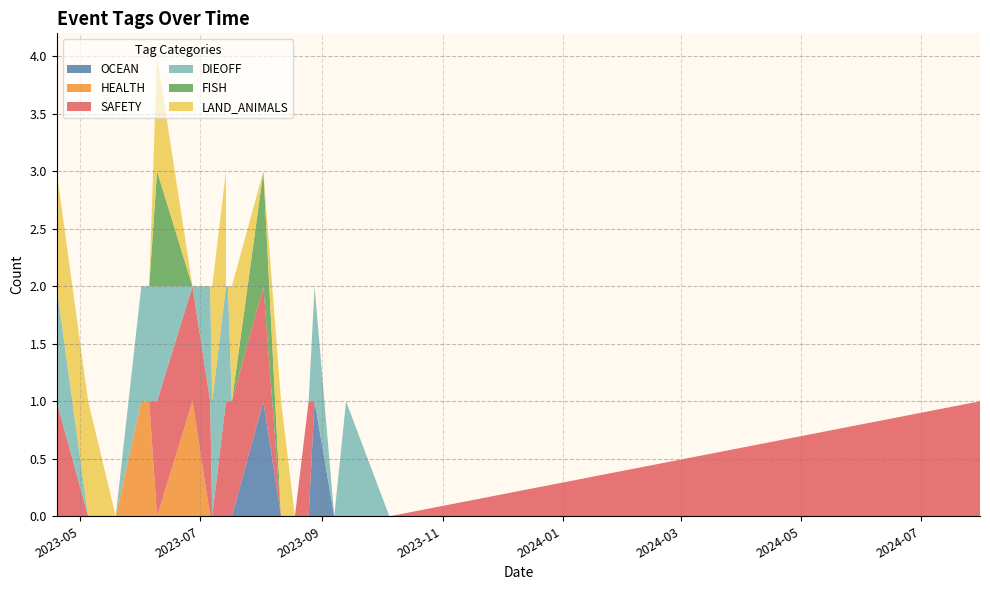

Reading left to right, transcribe all the data shown in this chart.

OCEAN: 2023-04-19=0	2023-05-05=0	2023-05-19=0	2023-06-01=0	2023-06-05=0	2023-06-09=0	2023-06-27=0	2023-07-06=0	2023-07-06=0	2023-07-07=0	2023-07-14=0	2023-07-14=0	2023-07-15=0	2023-07-17=0	2023-08-02=1	2023-08-11=0	2023-08-18=0	2023-08-25=0	2023-08-28=1	2023-09-07=0	2023-09-13=0	2023-10-05=0	2024-07-31=0
HEALTH: 2023-04-19=0	2023-05-05=0	2023-05-19=0	2023-06-01=1	2023-06-05=1	2023-06-09=0	2023-06-27=1	2023-07-06=0	2023-07-06=0	2023-07-07=0	2023-07-14=0	2023-07-14=0	2023-07-15=0	2023-07-17=0	2023-08-02=0	2023-08-11=0	2023-08-18=0	2023-08-25=0	2023-08-28=0	2023-09-07=0	2023-09-13=0	2023-10-05=0	2024-07-31=0
SAFETY: 2023-04-19=1	2023-05-05=0	2023-05-19=0	2023-06-01=0	2023-06-05=0	2023-06-09=1	2023-06-27=1	2023-07-06=1	2023-07-06=1	2023-07-07=0	2023-07-14=1	2023-07-14=1	2023-07-15=1	2023-07-17=1	2023-08-02=1	2023-08-11=0	2023-08-18=0	2023-08-25=1	2023-08-28=0	2023-09-07=0	2023-09-13=0	2023-10-05=0	2024-07-31=1
DIEOFF: 2023-04-19=1	2023-05-05=0	2023-05-19=0	2023-06-01=1	2023-06-05=1	2023-06-09=1	2023-06-27=0	2023-07-06=1	2023-07-06=1	2023-07-07=1	2023-07-14=1	2023-07-14=1	2023-07-15=1	2023-07-17=0	2023-08-02=0	2023-08-11=0	2023-08-18=0	2023-08-25=0	2023-08-28=1	2023-09-07=0	2023-09-13=1	2023-10-05=0	2024-07-31=0
FISH: 2023-04-19=0	2023-05-05=0	2023-05-19=0	2023-06-01=0	2023-06-05=0	2023-06-09=1	2023-06-27=0	2023-07-06=0	2023-07-06=0	2023-07-07=0	2023-07-14=0	2023-07-14=0	2023-07-15=0	2023-07-17=0	2023-08-02=1	2023-08-11=0	2023-08-18=0	2023-08-25=0	2023-08-28=0	2023-09-07=0	2023-09-13=0	2023-10-05=0	2024-07-31=0
LAND_ANIMALS: 2023-04-19=1	2023-05-05=1	2023-05-19=0	2023-06-01=0	2023-06-05=0	2023-06-09=1	2023-06-27=0	2023-07-06=0	2023-07-06=0	2023-07-07=1	2023-07-14=1	2023-07-14=0	2023-07-15=0	2023-07-17=1	2023-08-02=0	2023-08-11=1	2023-08-18=0	2023-08-25=0	2023-08-28=0	2023-09-07=0	2023-09-13=0	2023-10-05=0	2024-07-31=0